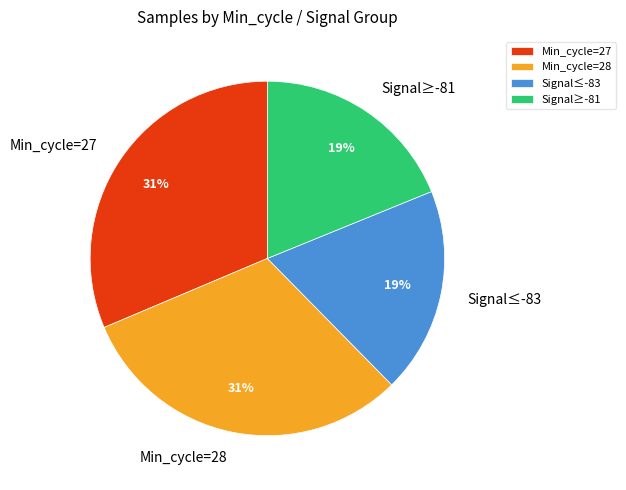

Is there any slice that represents more than half of the pie?

No